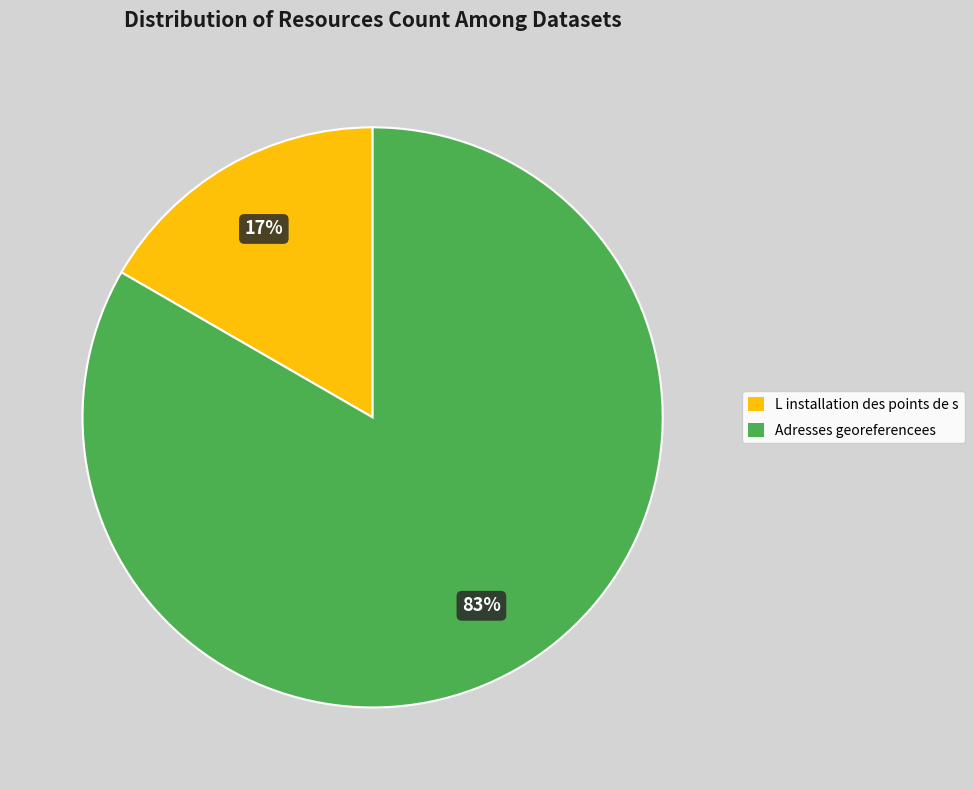

Which slice represents more than half of the pie?

Adresses georeferencees